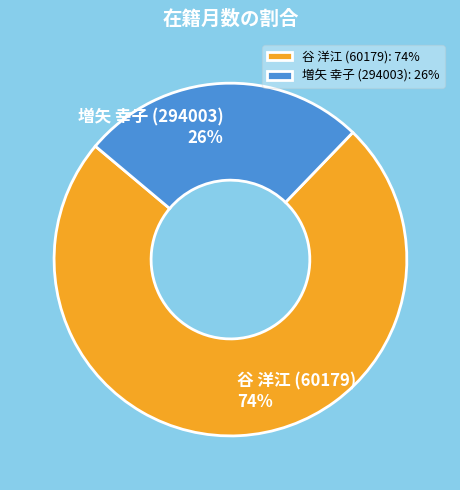

To the nearest percent, what is the difference between the 谷 洋江 (60179) and 増矢 幸子 (294003) slice percentages?

48%